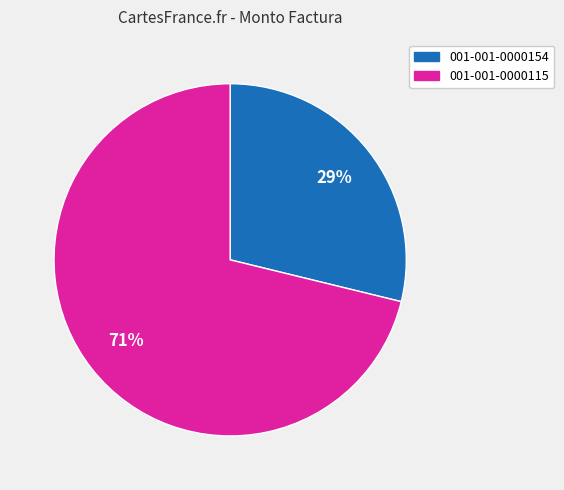

Approximately how many times larger is the value at 001-001-0000154 compared to 001-001-0000115?

0.4